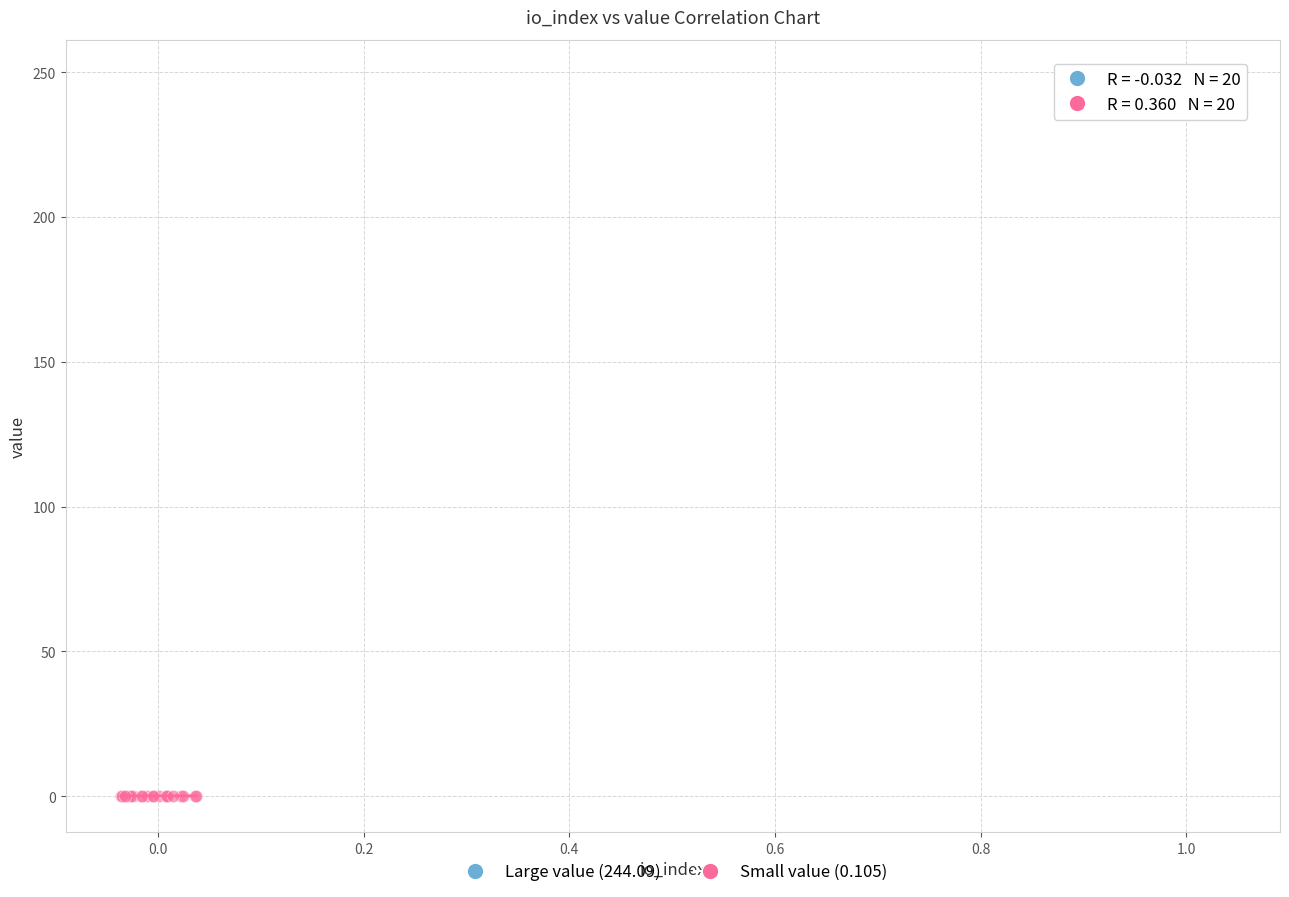

Which series contains the highest Y value?

Large value (244.09)